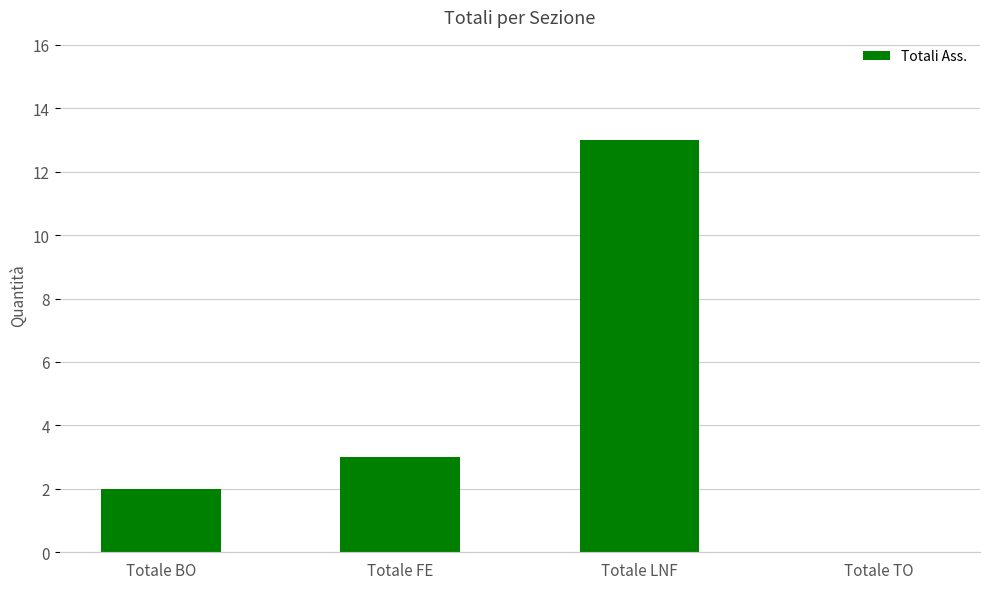

What is the approximate value at Totale FE, to the nearest 5?

5